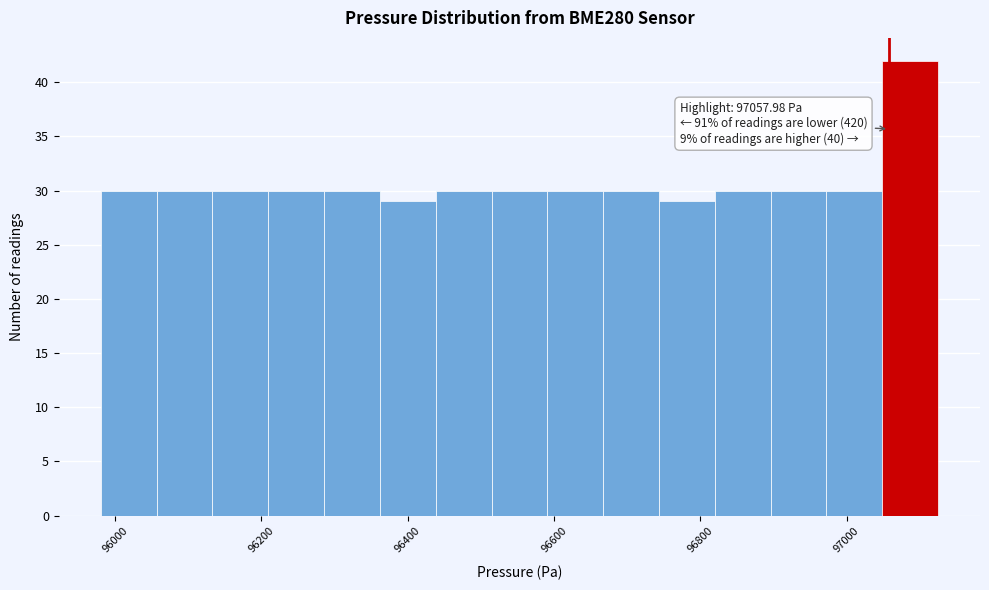

Read against the x-axis, roughly where is the centre of the tallest bar?

97080